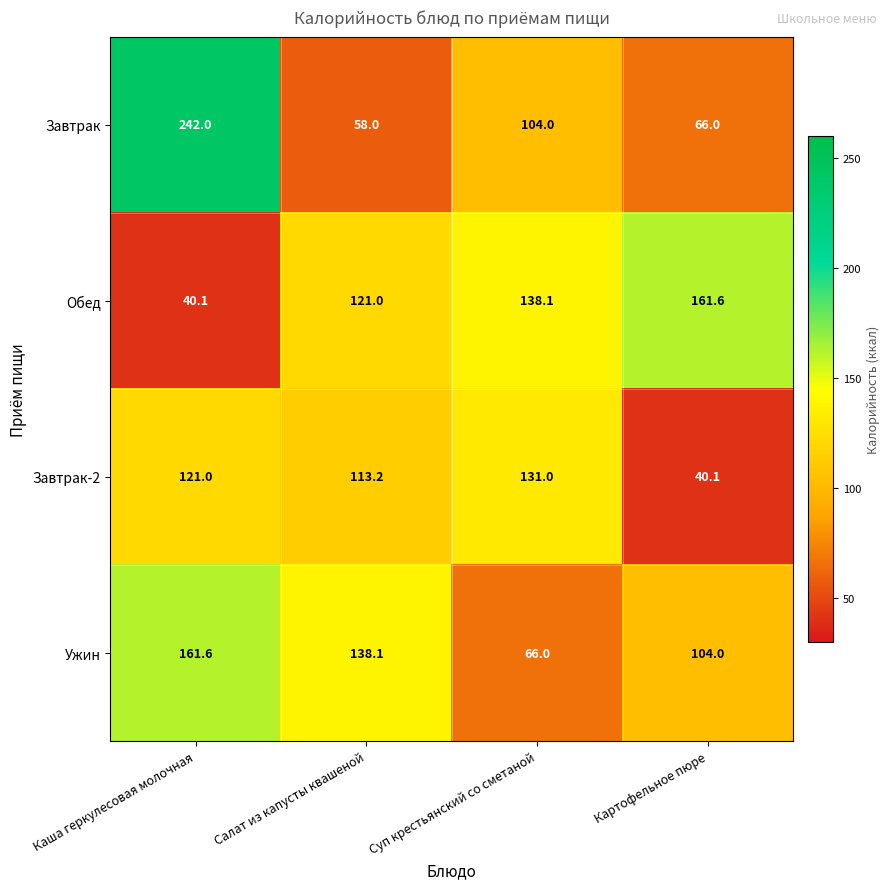

Rank the categories by Завтрак-2 value from lowest to highest.

Картофельное пюре, Салат из капусты квашеной, Каша геркулесовая молочная, Суп крестьянский со сметаной